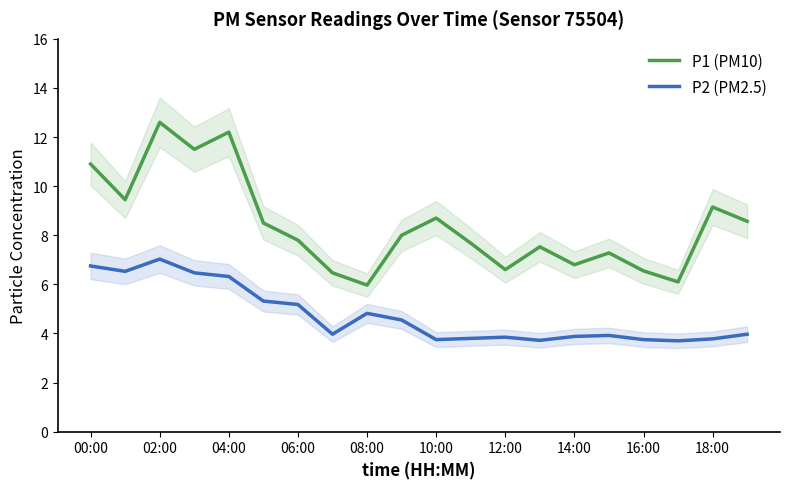

Where does the P1 (PM10) series first go above 8?

00:00